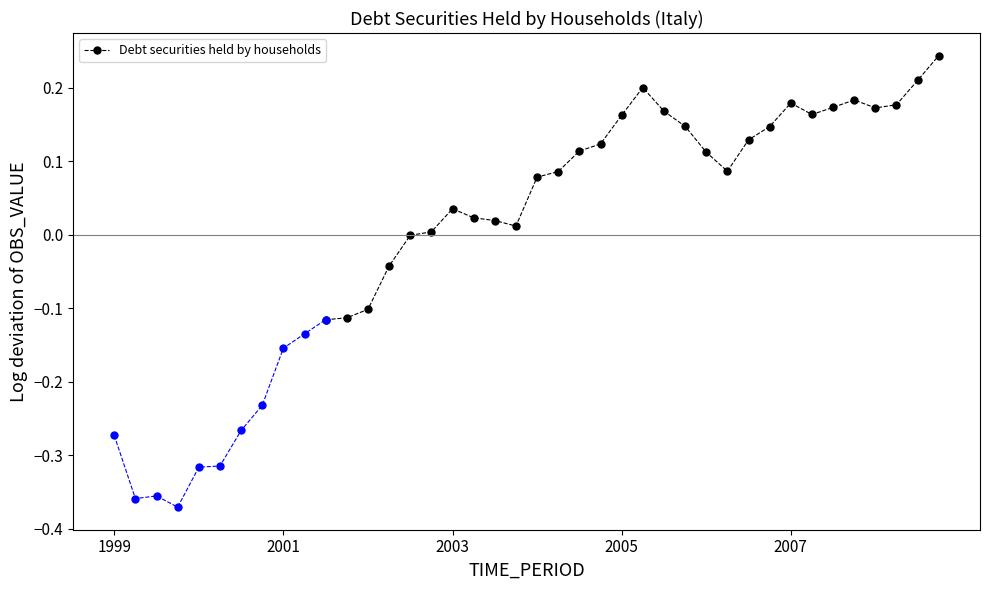

True or false: Debt securities held by households has more than 0 interior local peaks.

True